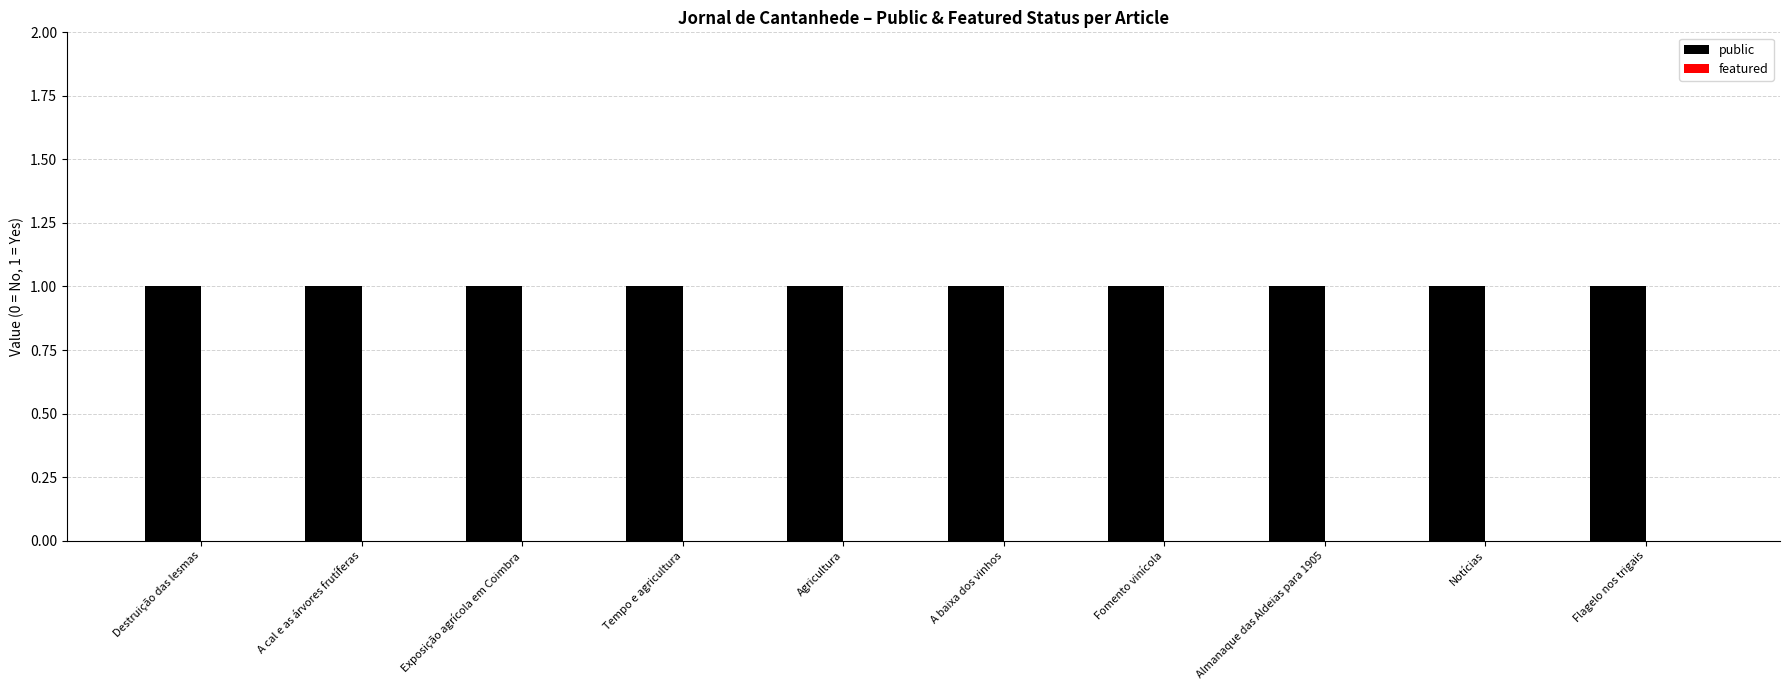

At which label is featured closest to 0?

Destruição das lesmas